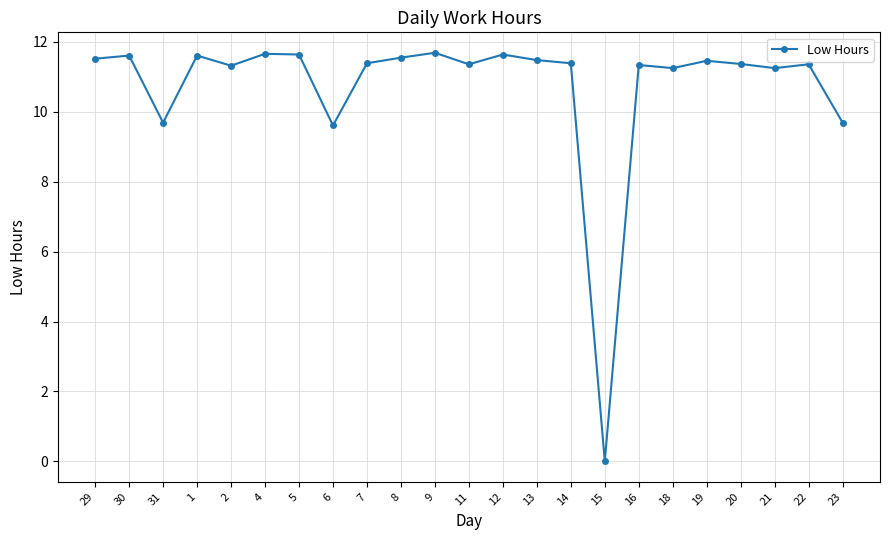

True or false: there are more than 2 points higher than both neighbors.

True